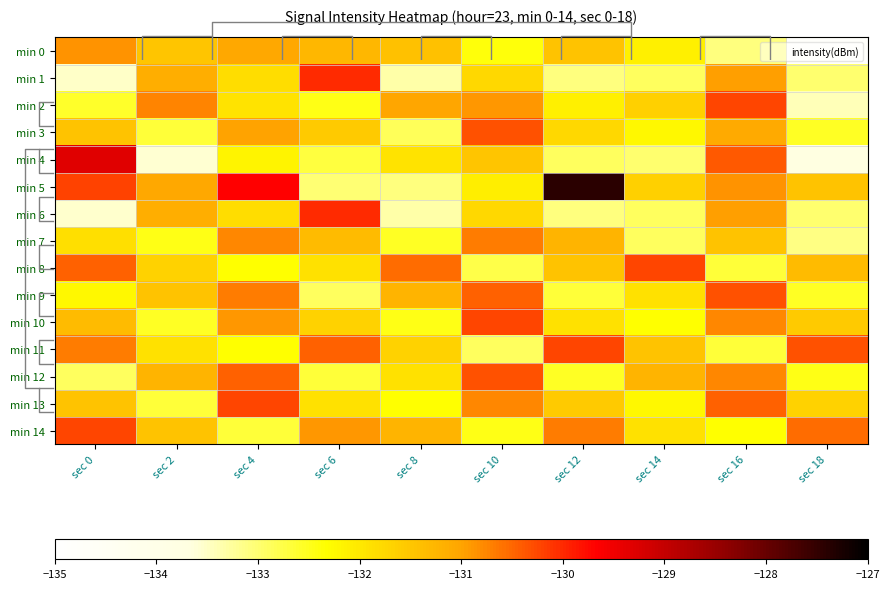

Which series has the largest total across all categories?

min 5